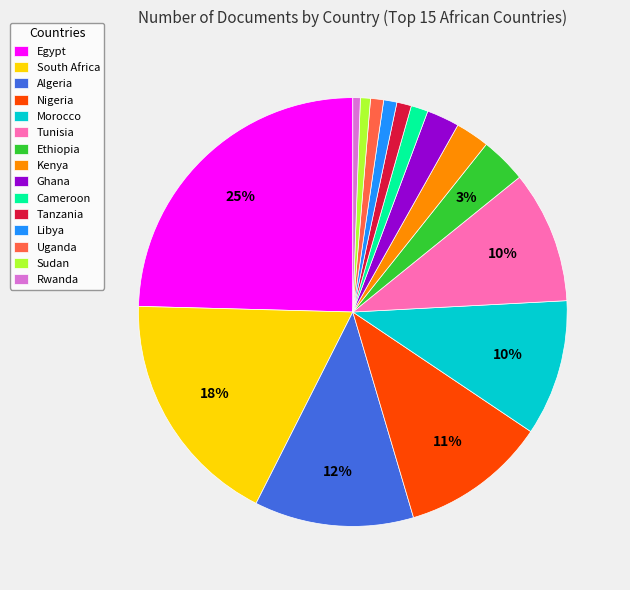

To the nearest percent, what percentage of the pie is Algeria?

12%